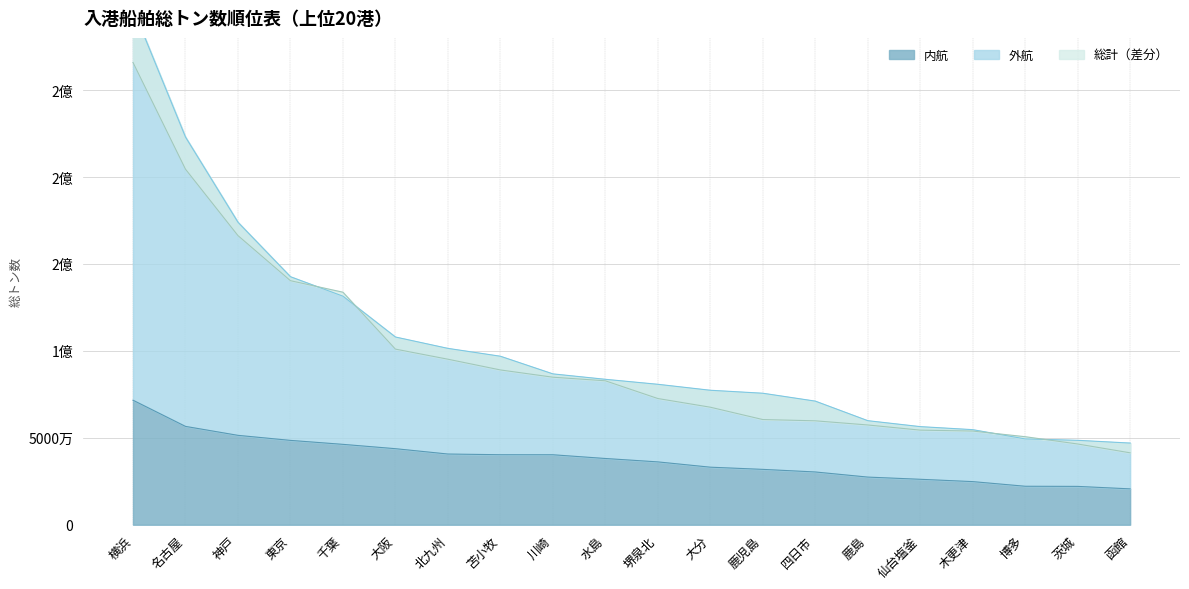

Reading right to left, transcribe all the data shown in this chart.

内航: 20625304	22050185	22127894	24800949	26137900	27402443	30345200	31837530	33096144	36141405	38096566	40244360	40261769	40663614	43736486	46226050	48508676	51407425	56557459	71608675
外航: 46967041	48547046	49348071	54676246	56422768	59840543	71089754	75625949	77336745	80767038	83636847	86757709	96904042	101423428	107959328	131448909	142632725	173956044	222949402	296813636
総計: 41353190	46431736	50627385	53873310	54402977	57369917	59763955	60489932	67590466	72582084	82780173	84848146	89020235	95195844	101004174	133731535	140350099	166285105	204488509	265868575